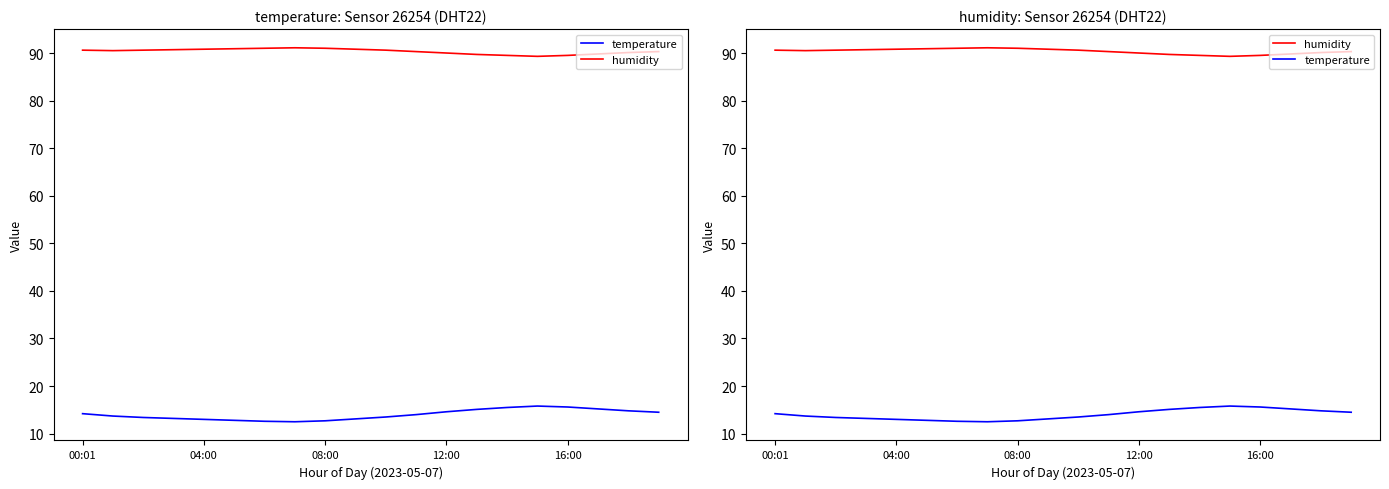

What is the smallest value displayed?

12.5